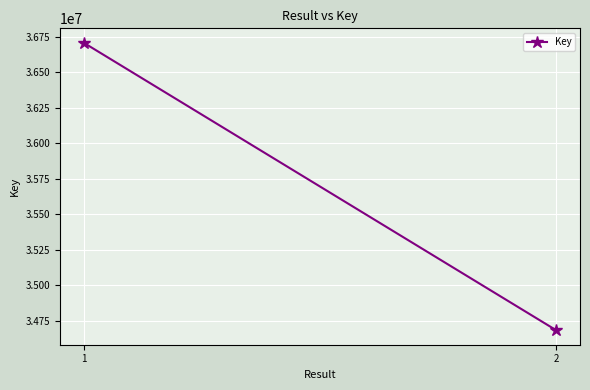

Reading left to right, extract all data points from this chart.

1=36709193	2=34681714